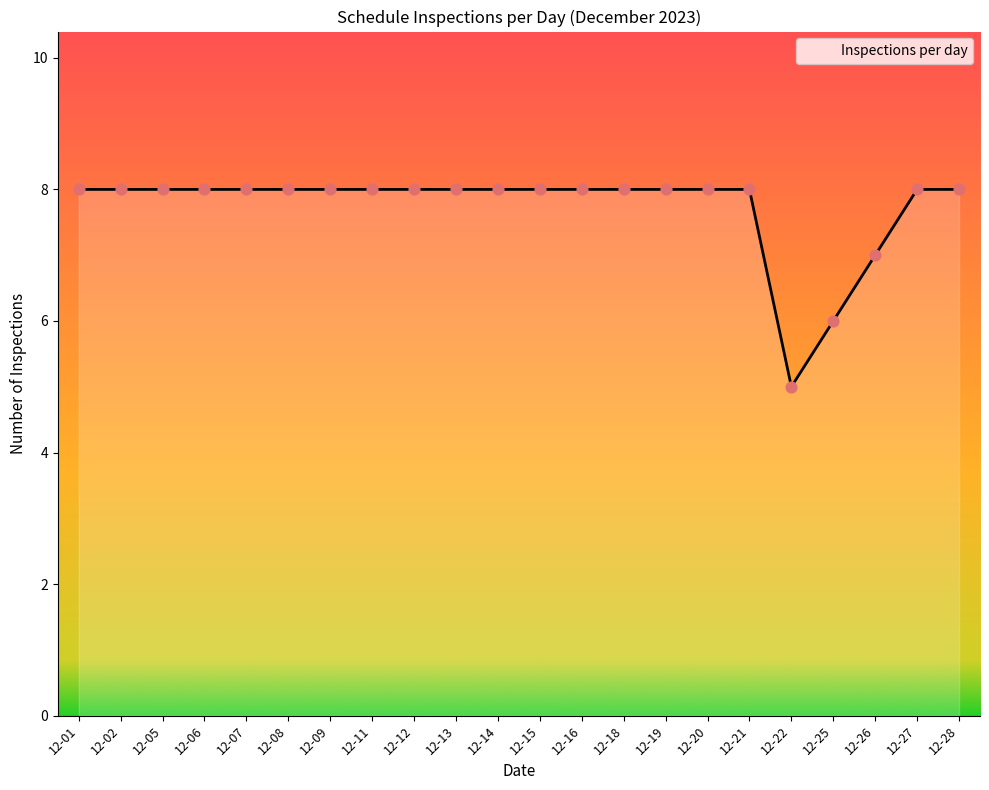

Which has a higher value, 12-22 or 12-27?

12-27